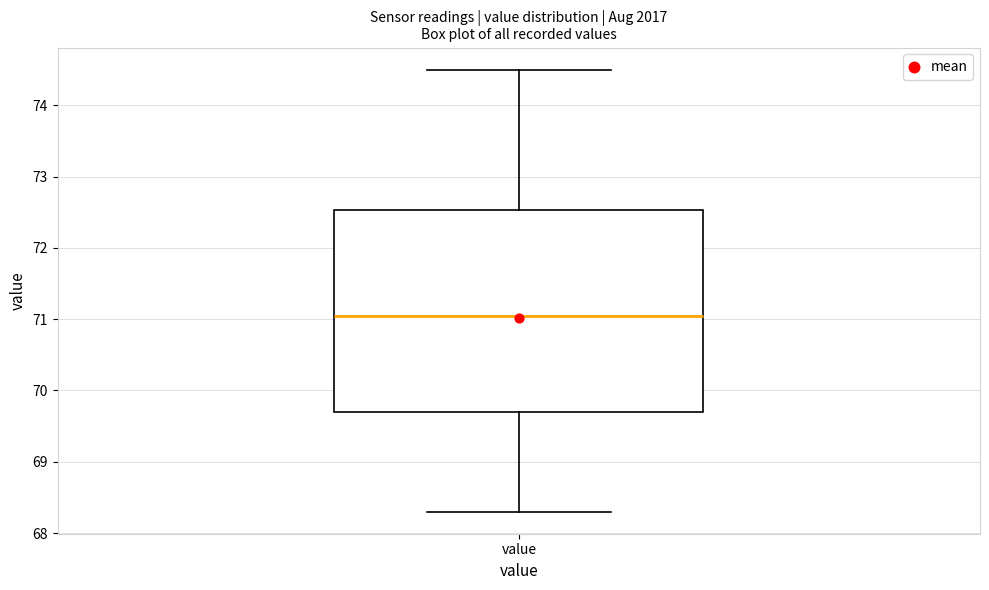

Read this box plot against the y-axis: the position of the median line, the range covered by the box, and the ends of both whiskers. The values are not printed on the chart, so give them approximately, as read against the axis.

median 71.1, box 69.7 to 72.5, whiskers 68.3 to 74.5